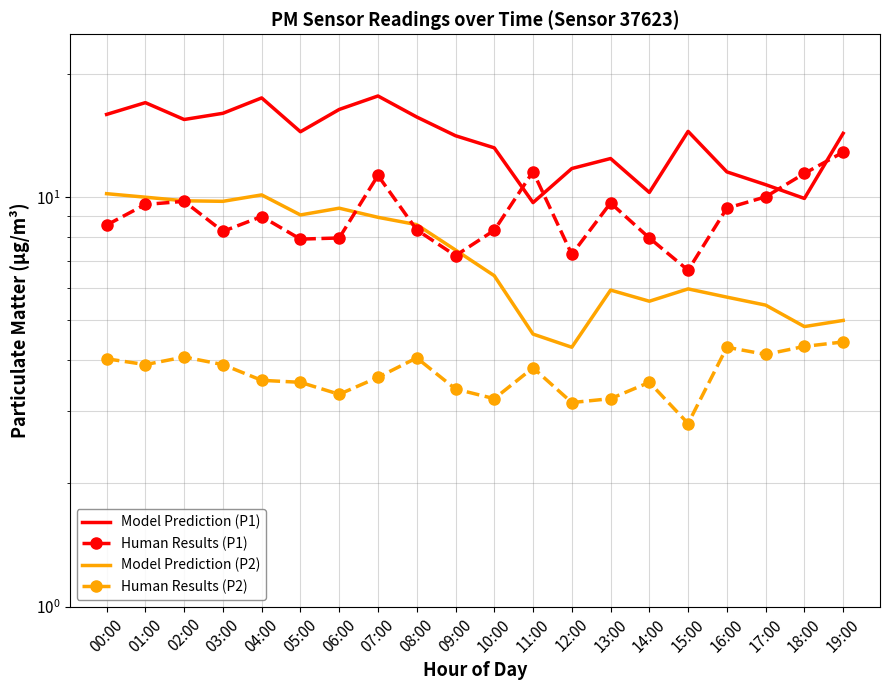

List the series in order of their overall mean, highest first.

P1 Model Prediction, P1 Human Results, P2 Model Prediction, P2 Human Results